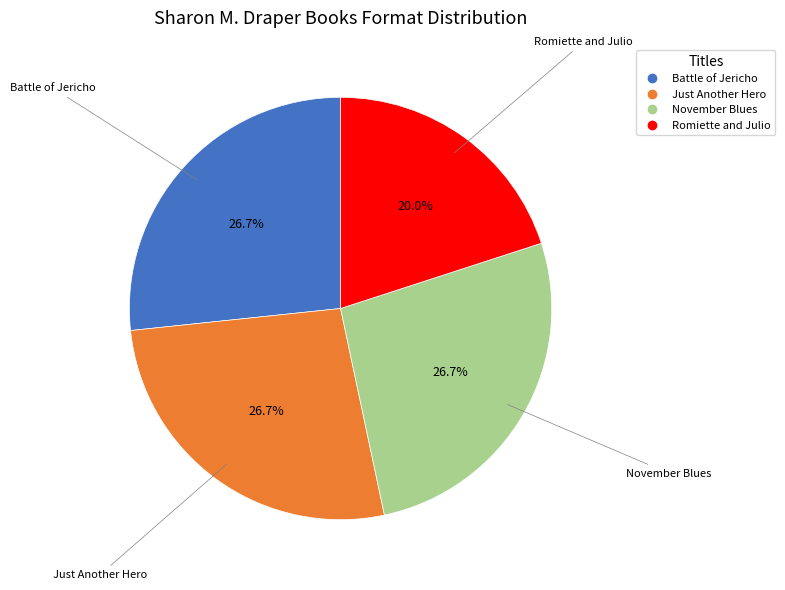

Does Romiette and Julio account for over 50% of the chart?

No